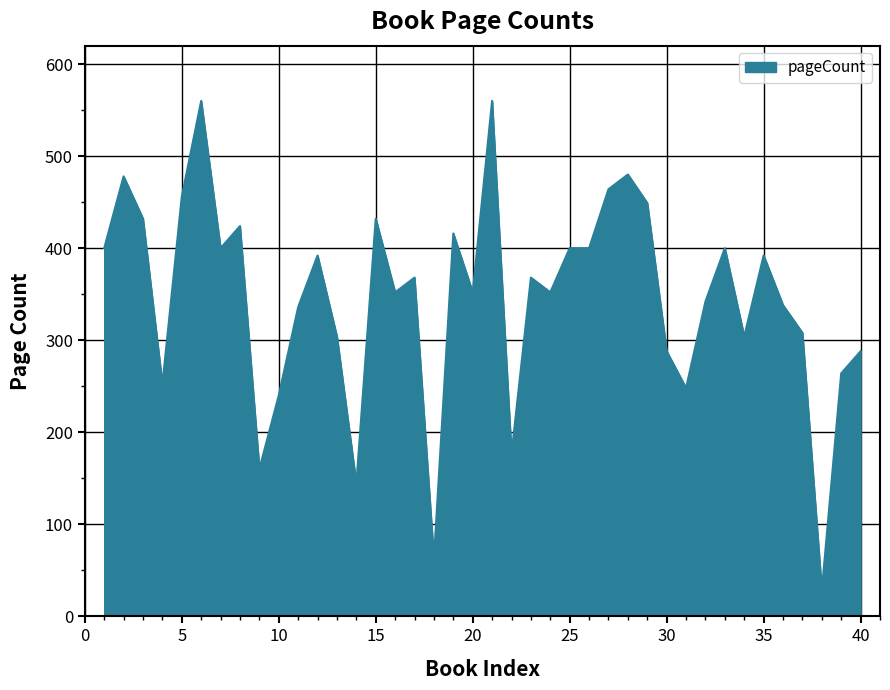

What is the difference between the maximum and minimum values?

532